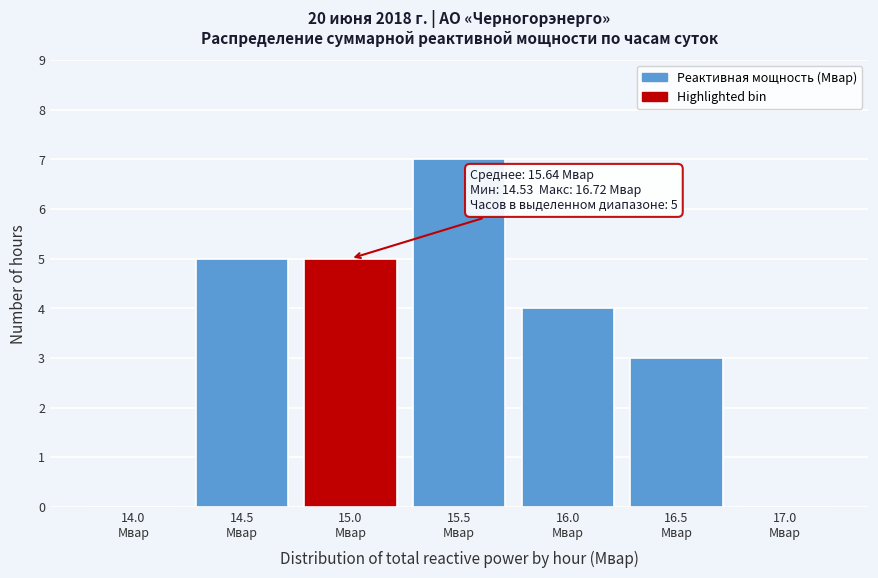

What is the greatest value displayed?

7